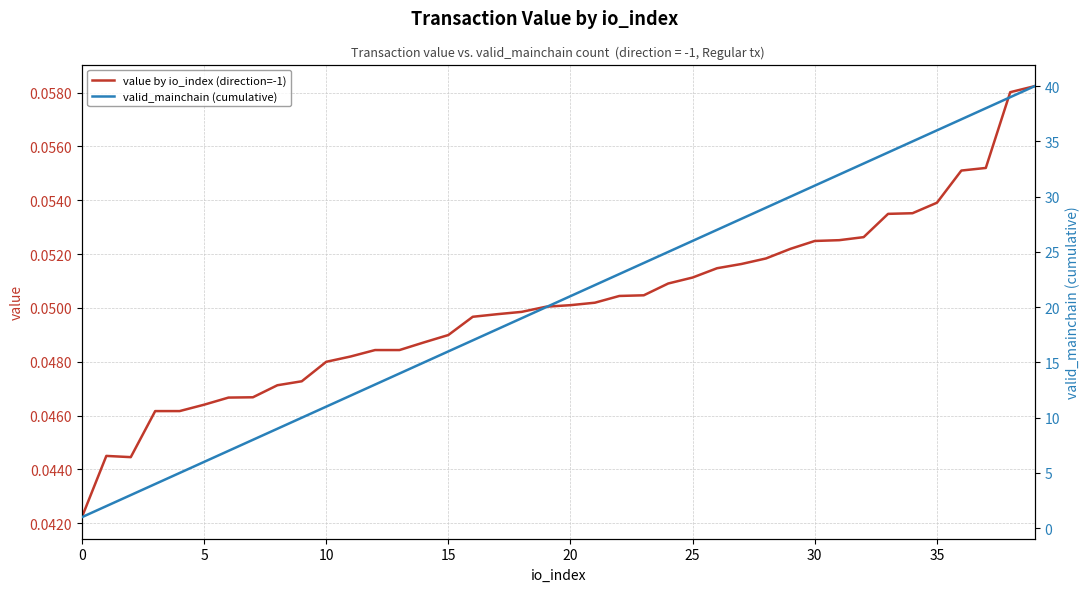

Rank the series by their average value, from highest to lowest.

valid_mainchain (cumulative), value by io_index (direction=-1)